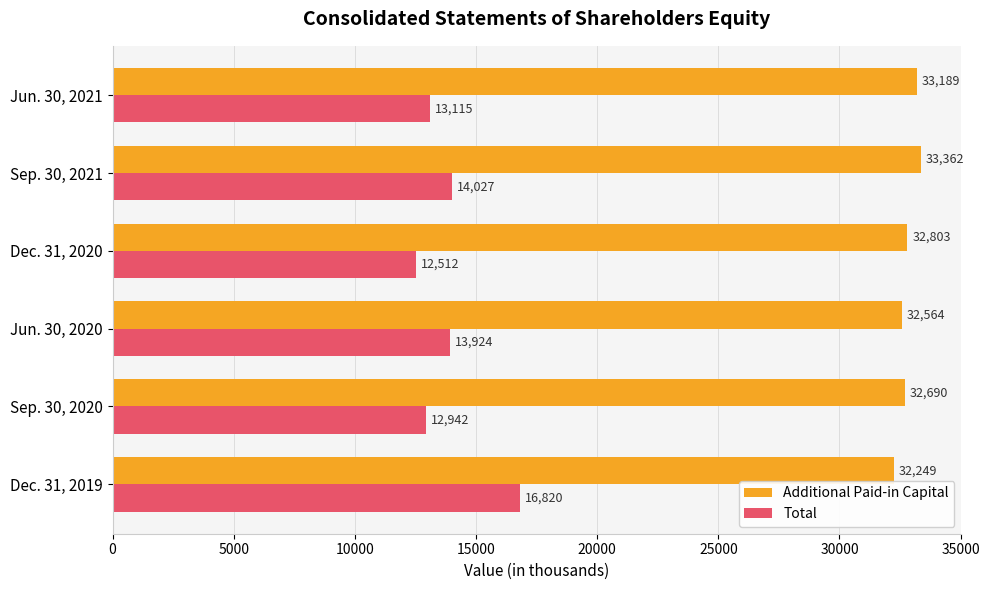

The Total series shows 16593 at Dec. 31, 2020. True or false?

False